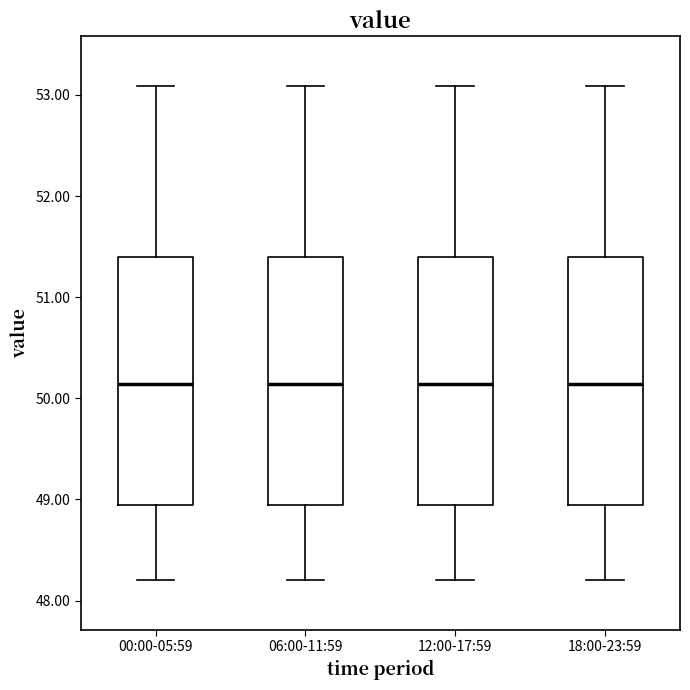

Reading left to right, transcribe this box plot: for each box, give where its median line is, the range the box spans, and where its two whiskers end, as read against the y-axis. The values are not printed on the chart, so give them approximately, as read against the axis.

00:00-05:59: median 50.1, box 48.9 to 51.4, whiskers 48.2 to 53.1
06:00-11:59: median 50.1, box 48.9 to 51.4, whiskers 48.2 to 53.1
12:00-17:59: median 50.1, box 48.9 to 51.4, whiskers 48.2 to 53.1
18:00-23:59: median 50.1, box 48.9 to 51.4, whiskers 48.2 to 53.1